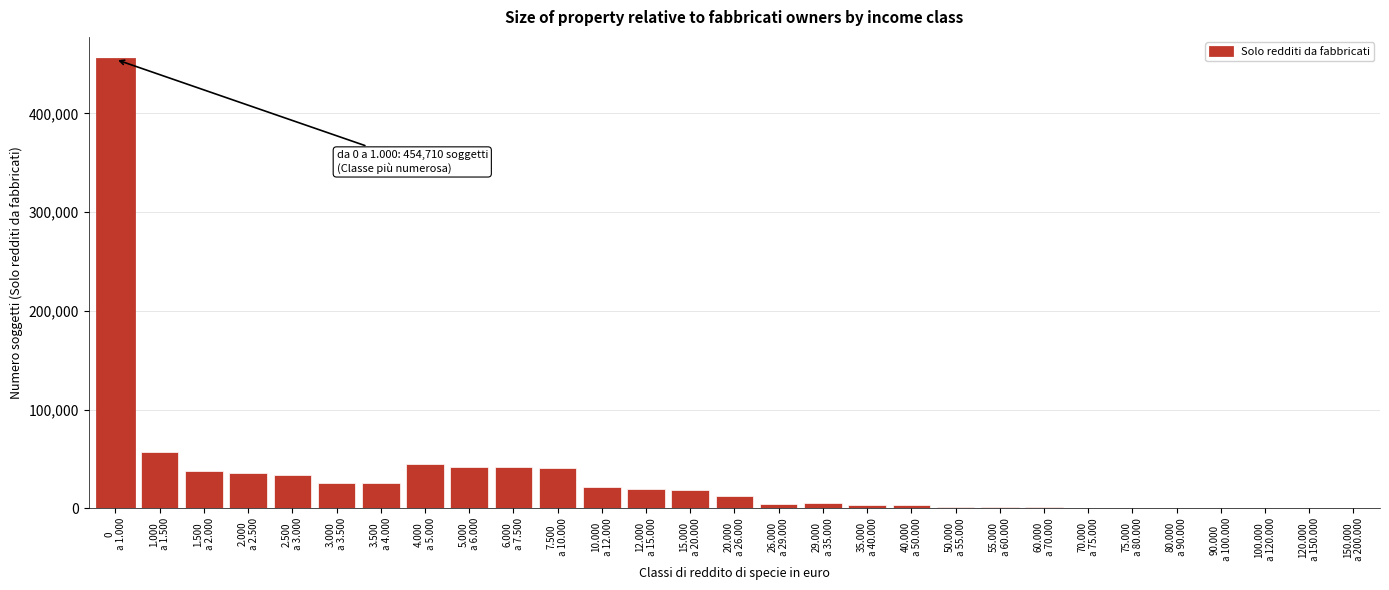

What is the maximum value shown in the chart?

454710